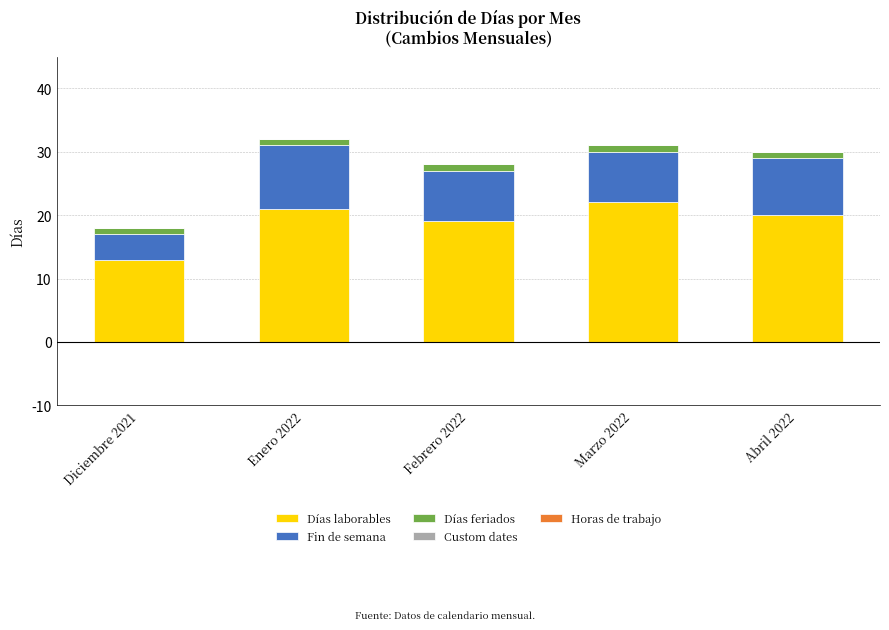

The Días laborables series shows 21 at Enero 2022. True or false?

True